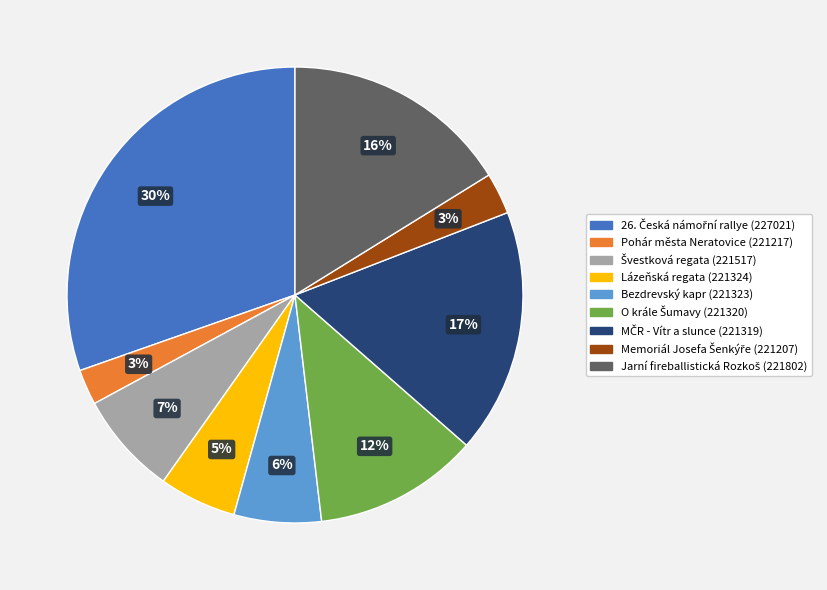

Between Bezdrevský kapr (221323) and Pohár města Neratovice (221217), which is larger?

Bezdrevský kapr (221323)